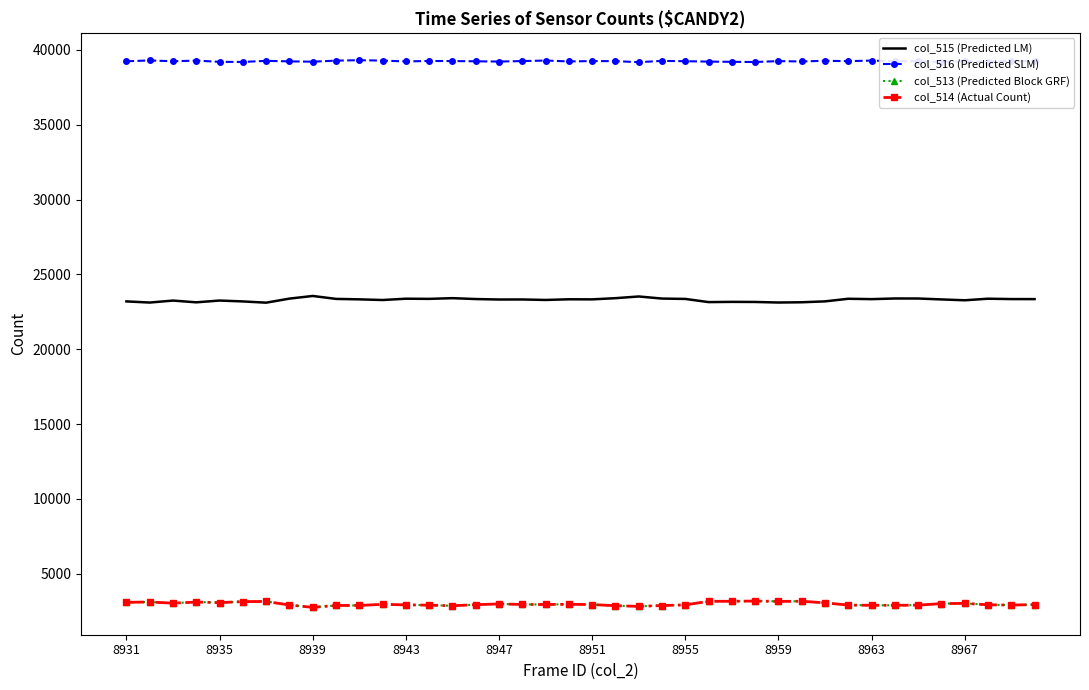

What is the minimum value shown in the chart?

2756